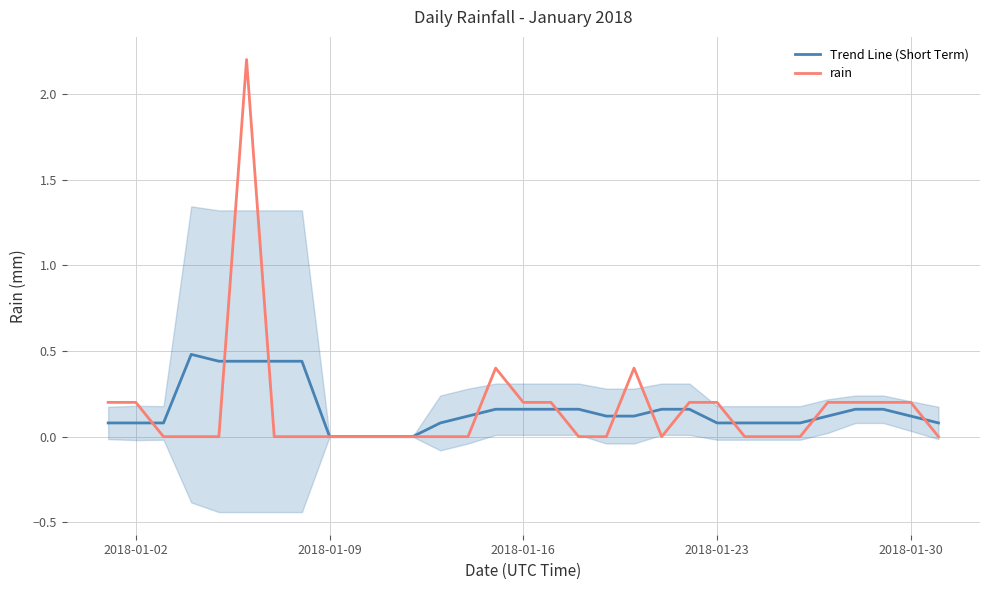

What is the maximum value for rain?

2.2